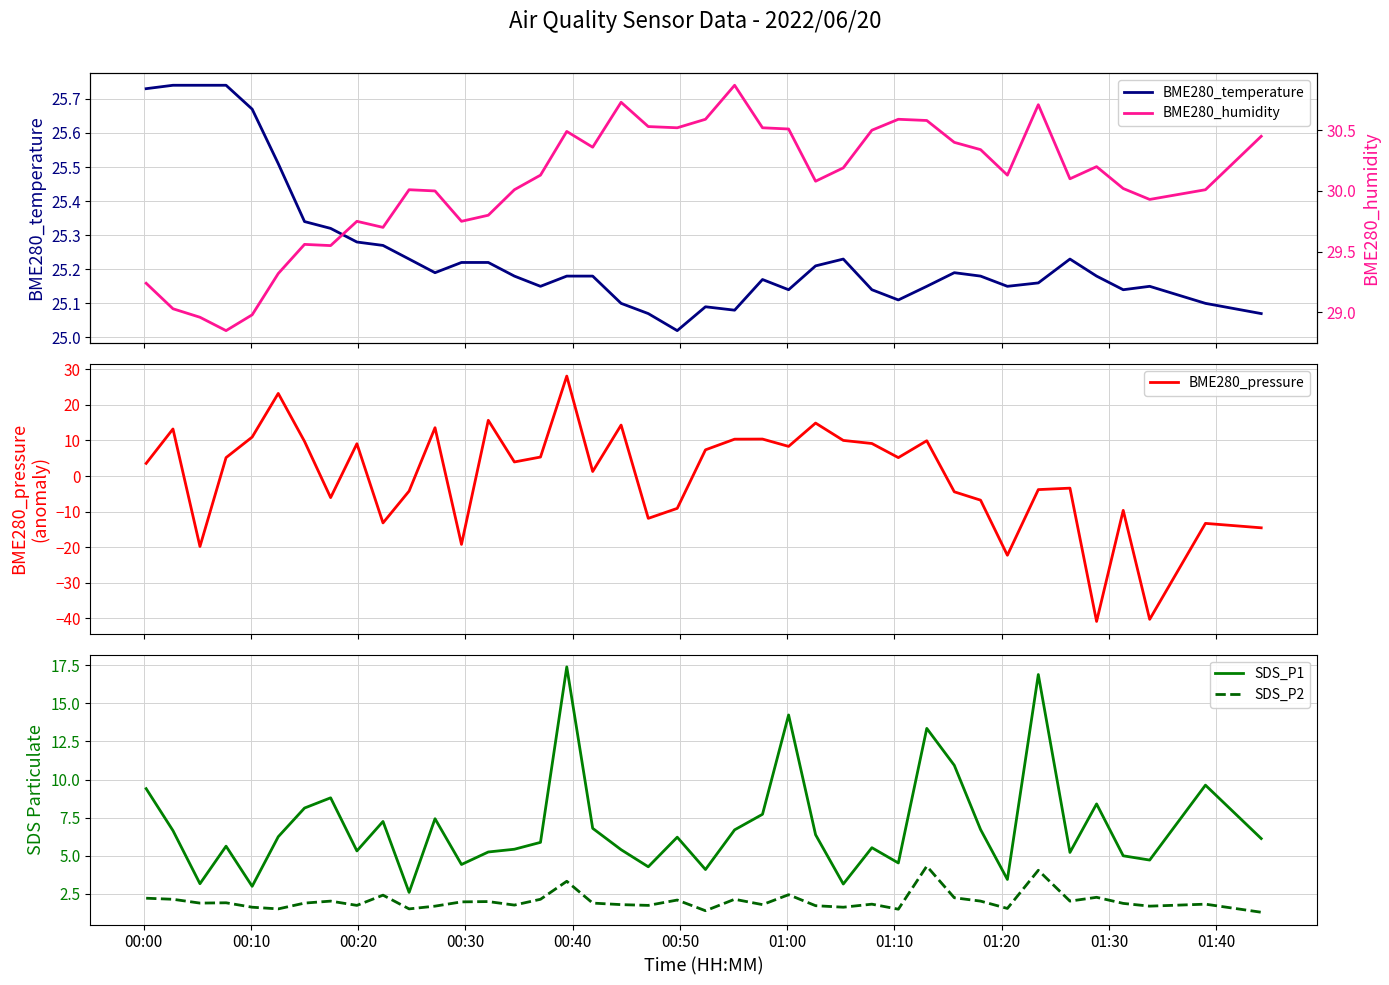

True or false: SDS_P1 has a value of 7.2 at 01:30.

True